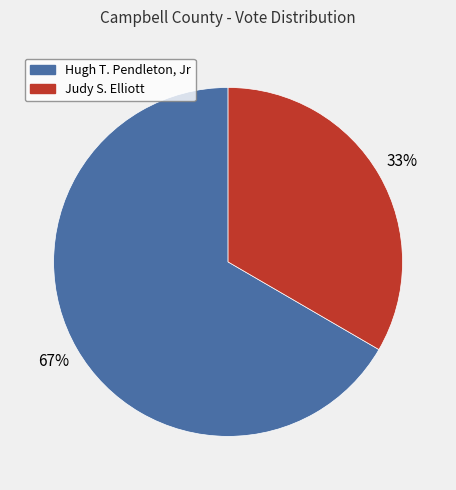

How many segments does this pie chart have?

2